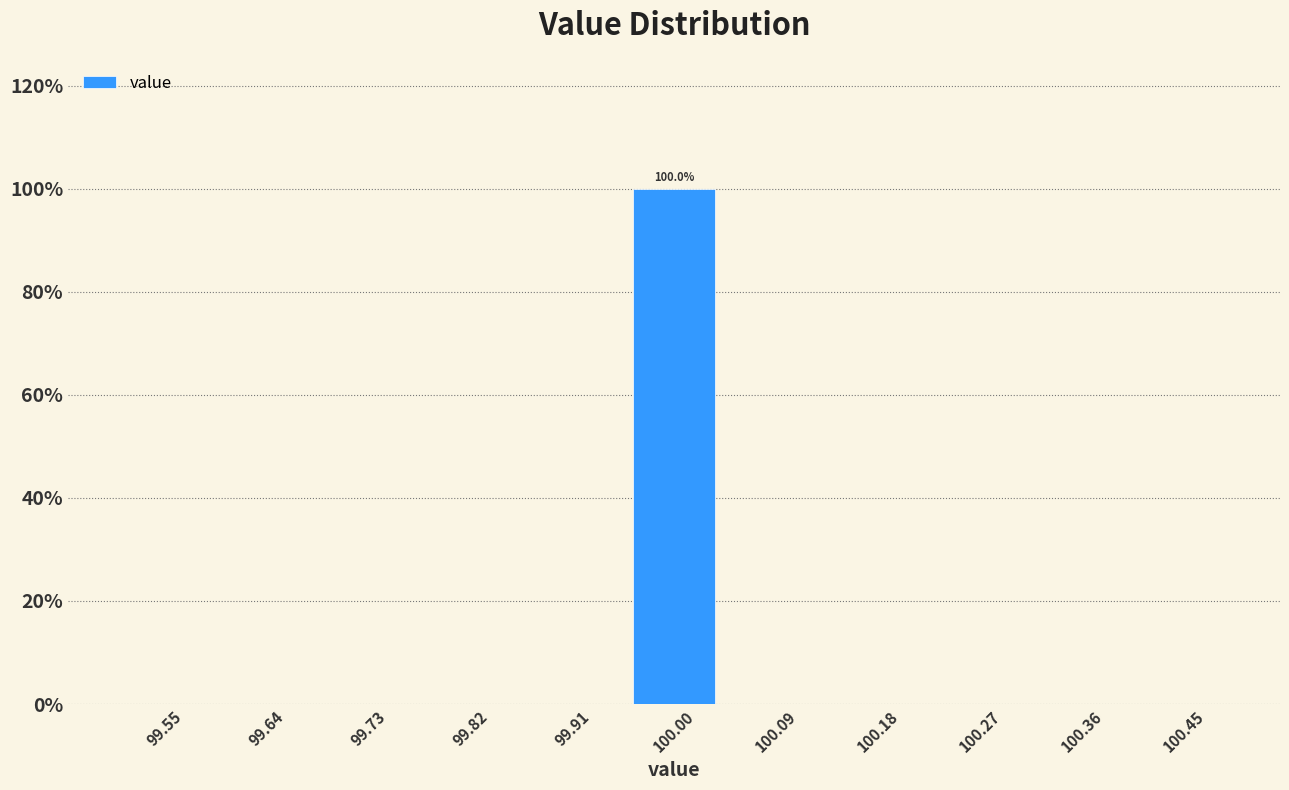

Over which range of the x-axis is the bar tallest?

99.95 to 100.05